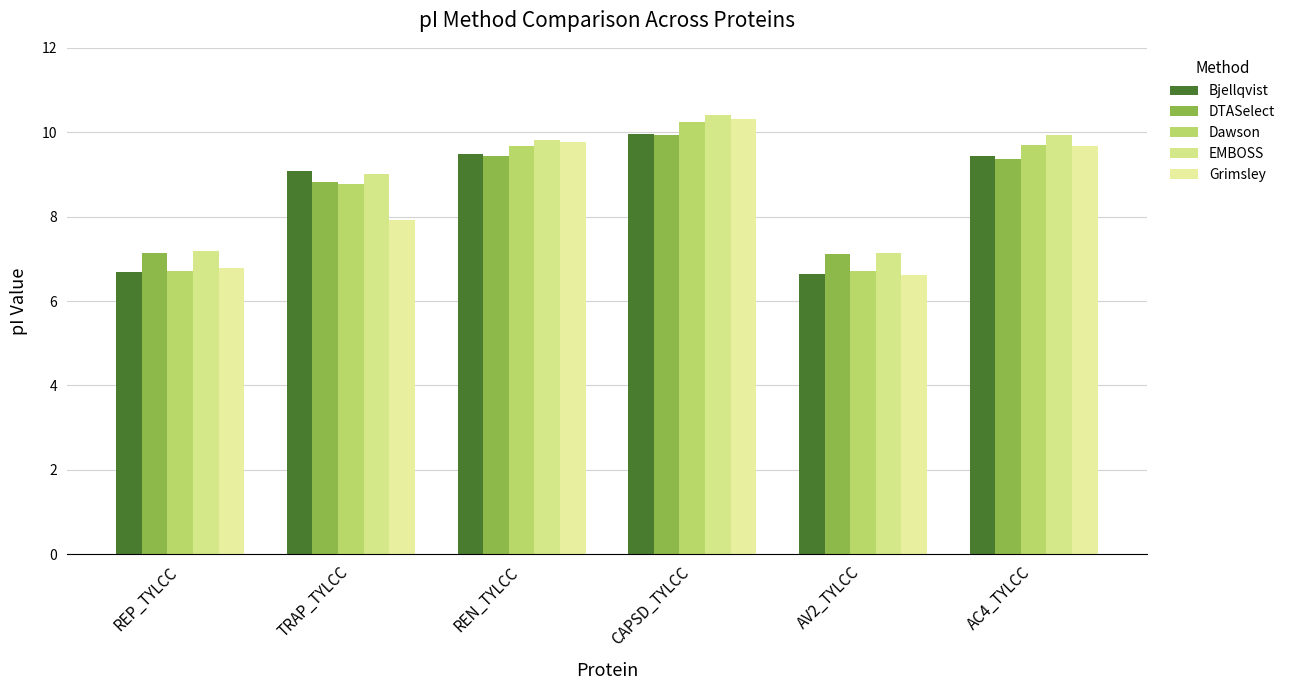

What is the total value across all series at AV2_TYLCC?

34.2